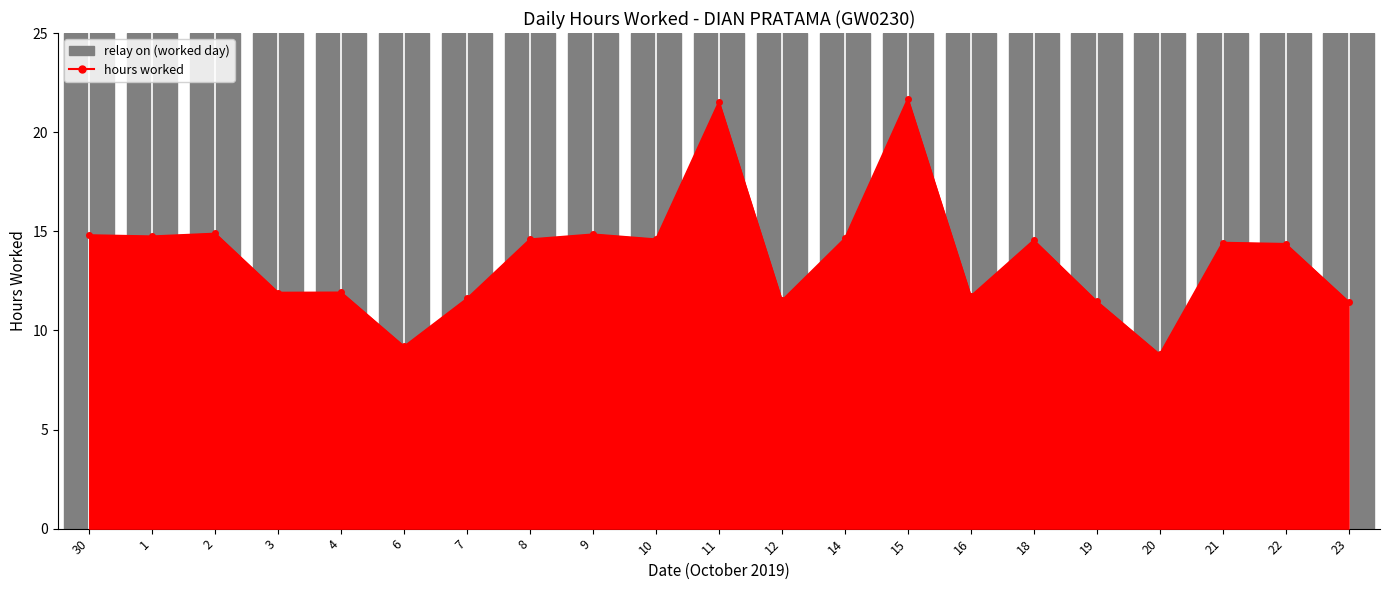

True or false: the data shows 14.9 at 2.

True